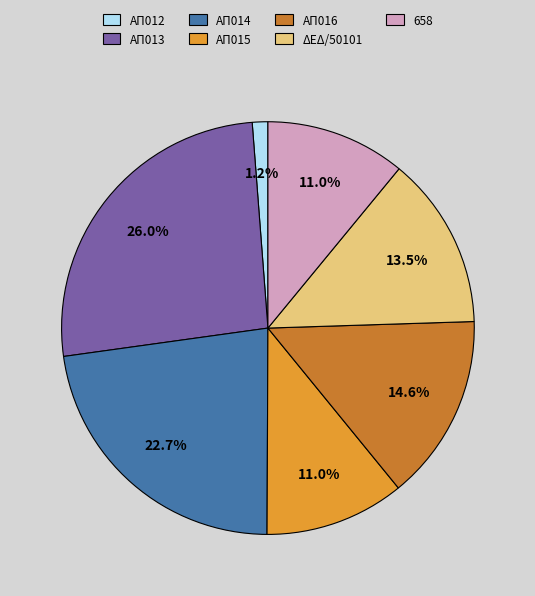

Between ΔΕΔ/50101 and ΑΠ013, which is larger?

ΑΠ013